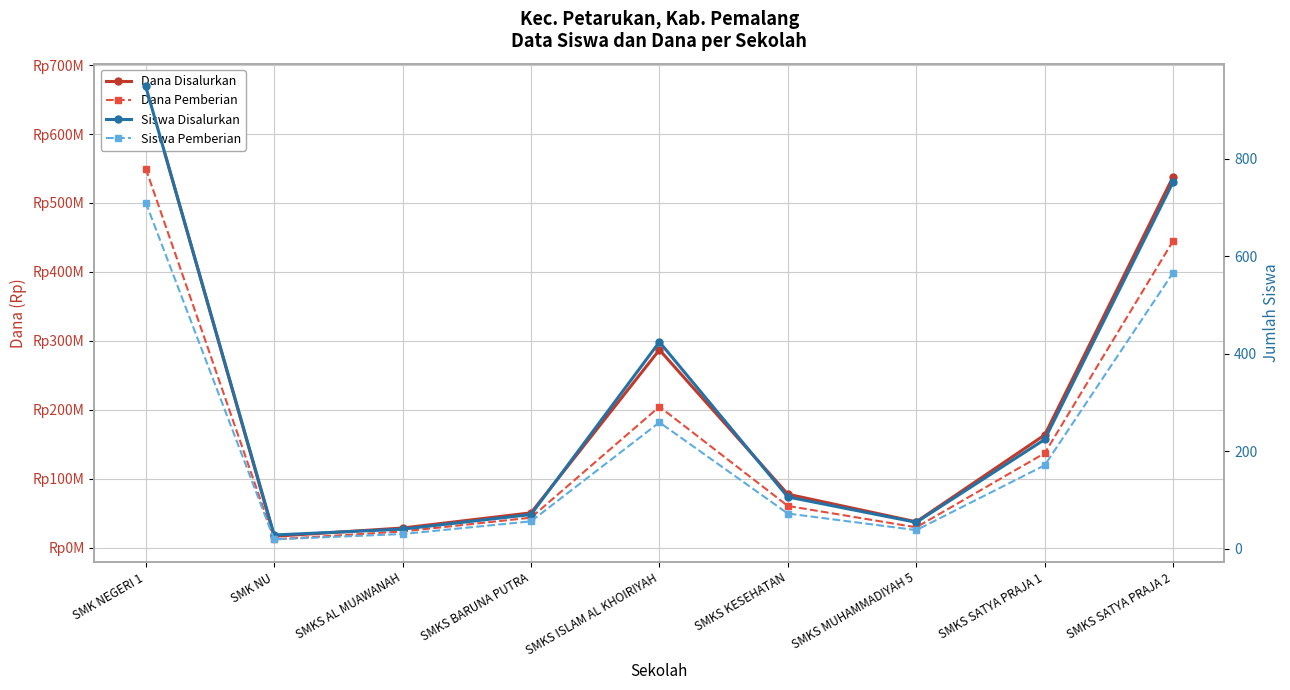

Which series has the widest spread of values?

Dana Disalurkan